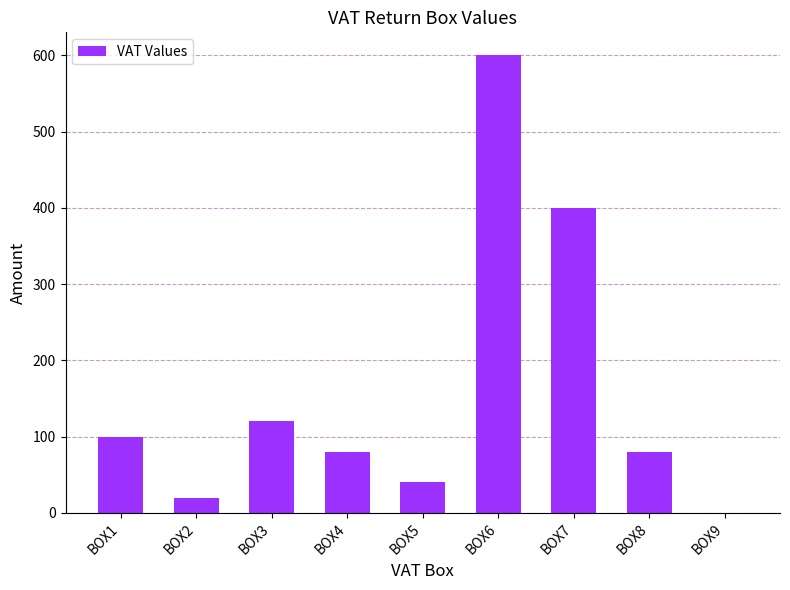

What is the average value?

160